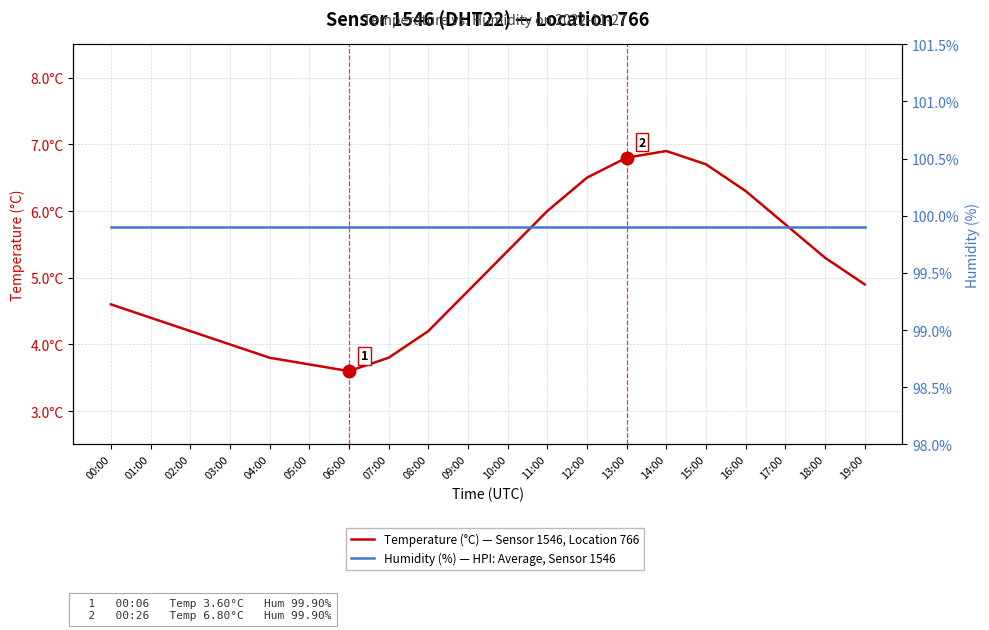

What are all the series names shown in the legend?

Temperature (°C) — Sensor 1546, Location 766, Humidity (%) — HPI: Average, Sensor 1546